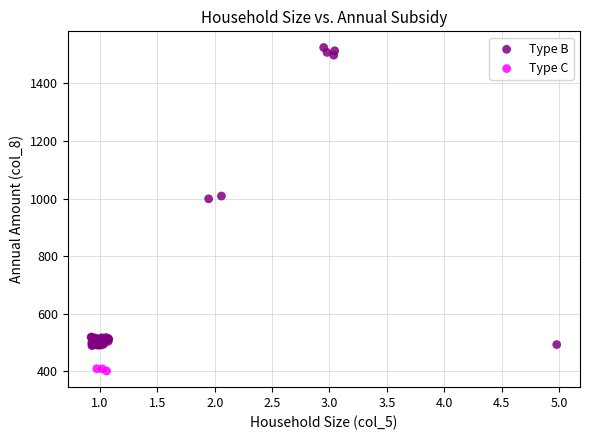

Which series contains the lowest Y value?

Type C